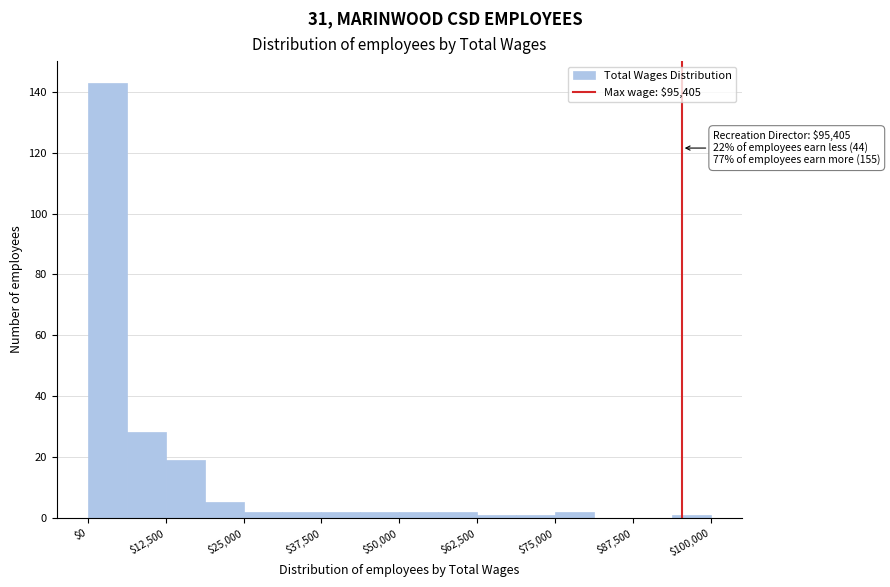

Around what value on the x-axis is the tallest bar? Give the approximate position of its centre, as read against the axis.

4000